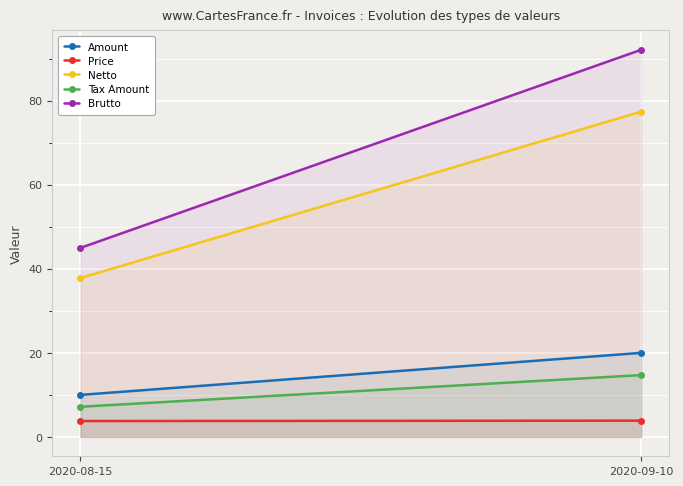

Is it true that Netto equals 21.5 at 2020-08-15?

False